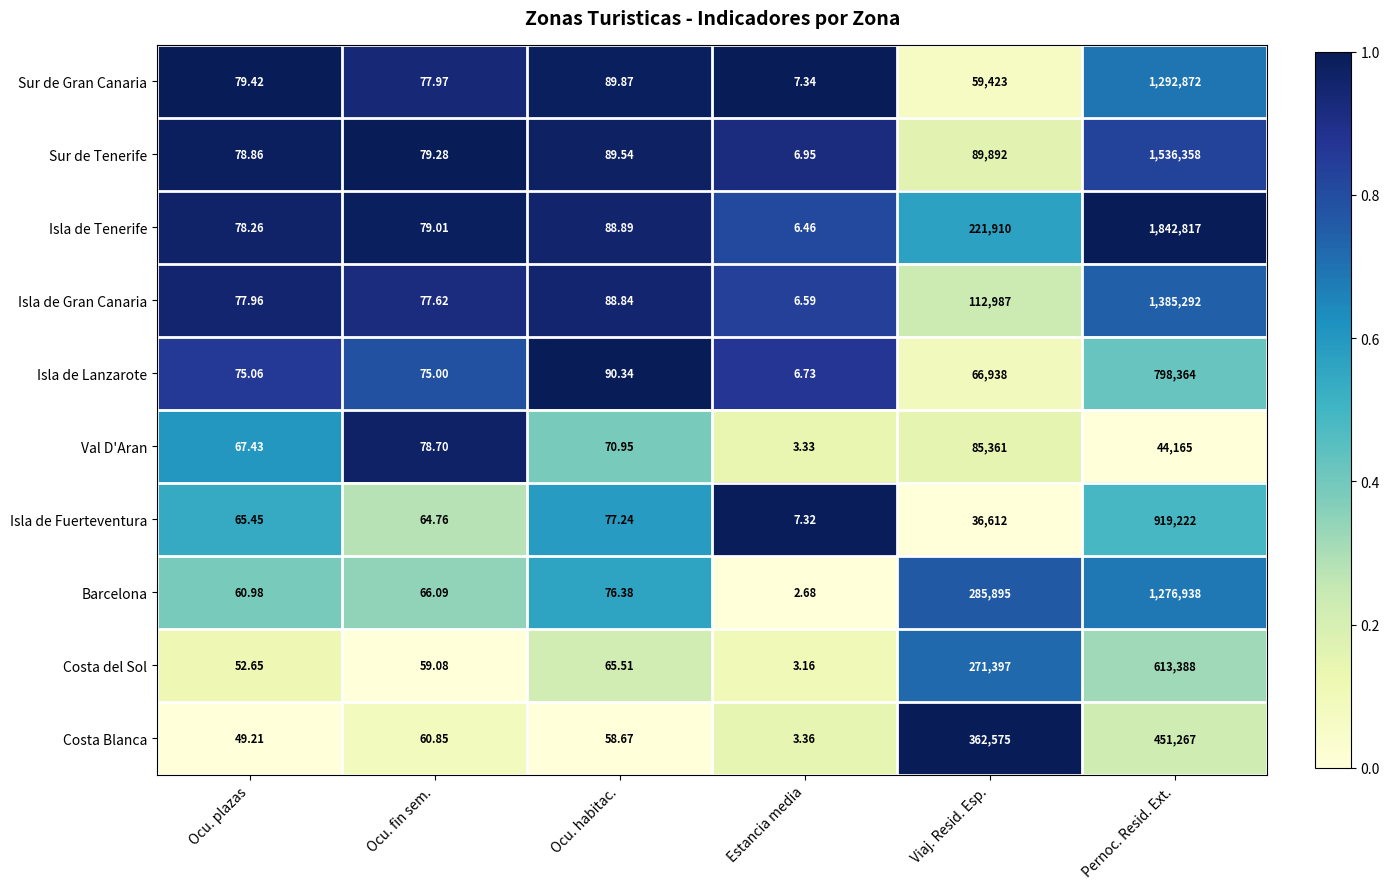

How many values in the Sur de Tenerife series exceed 89?

3